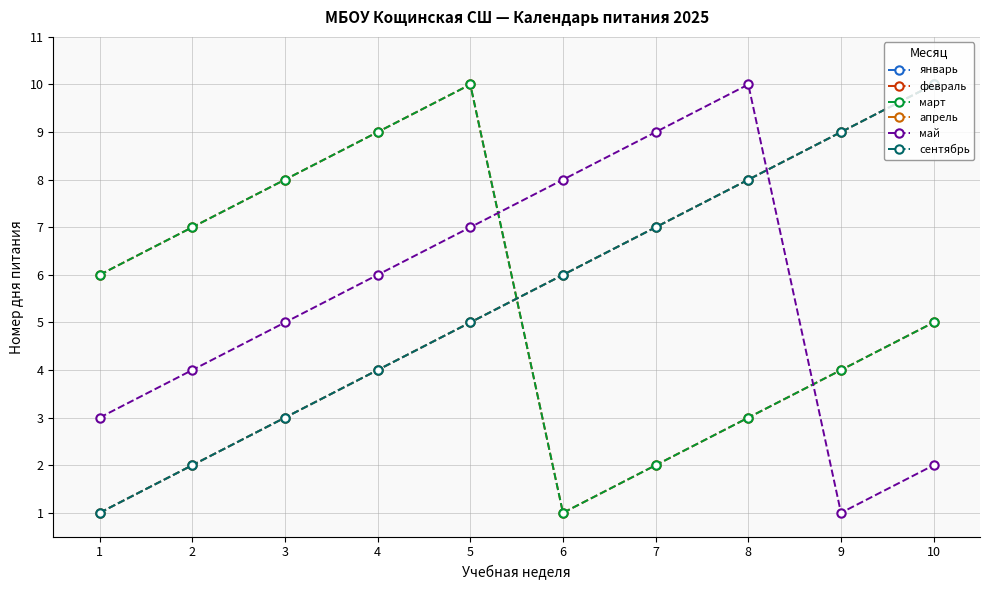

True or false: март and февраль cross at least once.

False